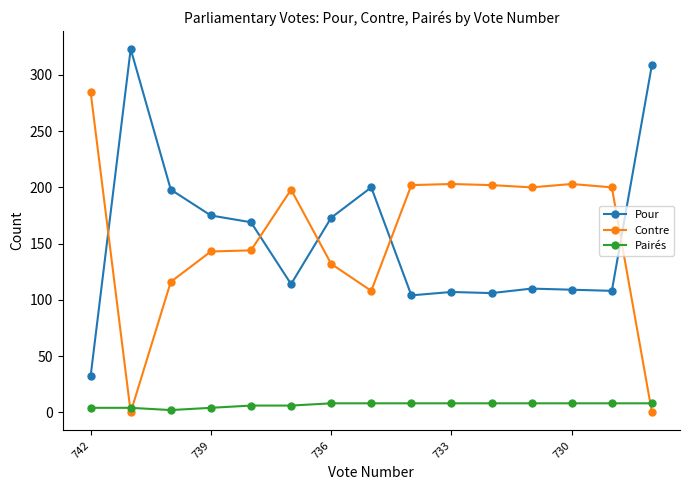

How many lines are shown in the chart?

3